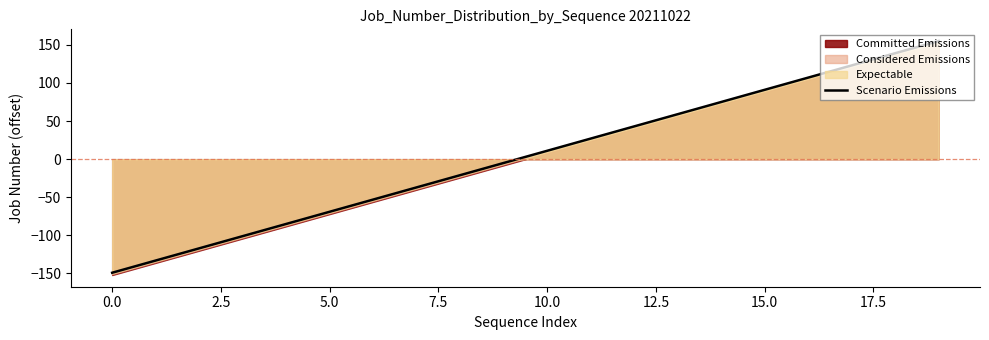

Is it true that the value at 10 is 7?

False